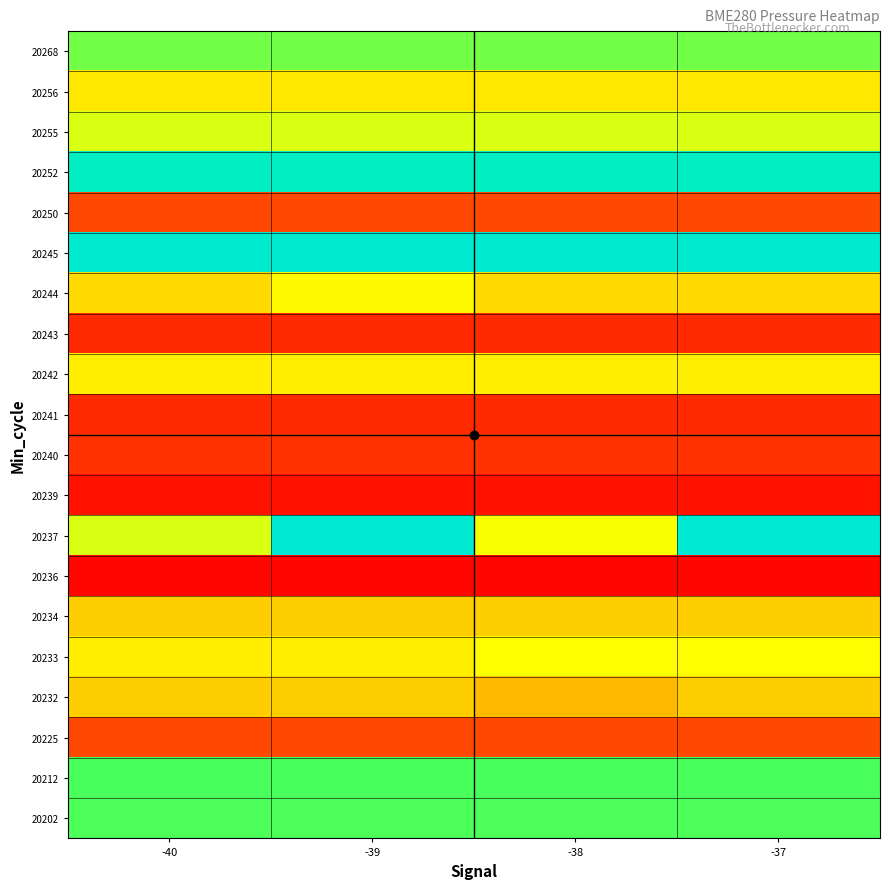

Which has a higher value, -38 or -40?

-38